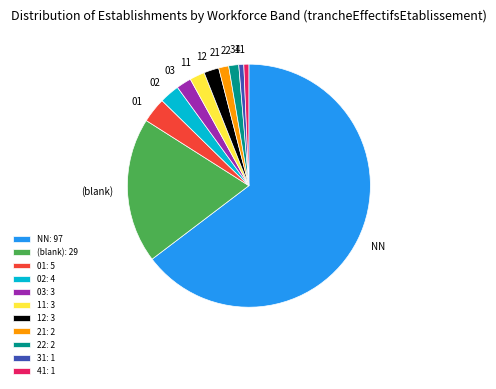

How many slices are in this pie chart?

11